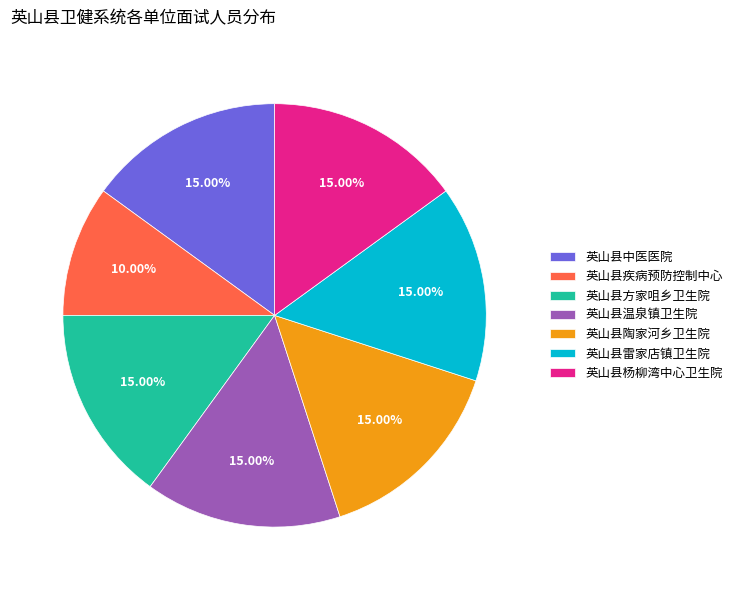

To the nearest percent, what is the difference between the largest and smallest slice percentages?

5%